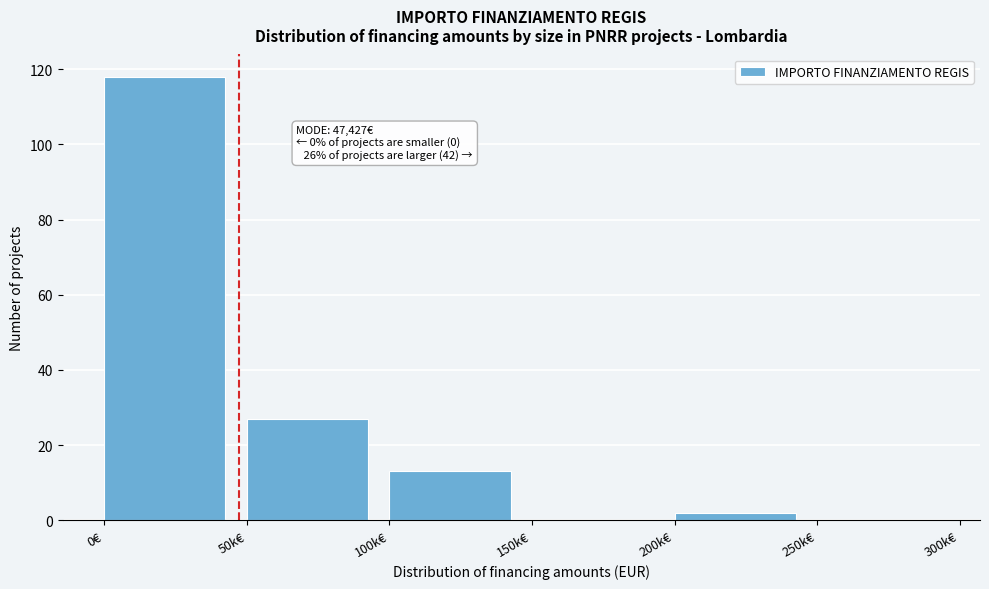

Reading left to right, extract all data points from this chart.

0€=118	50k€=27	100k€=13	150k€=0	200k€=2	250k€=0